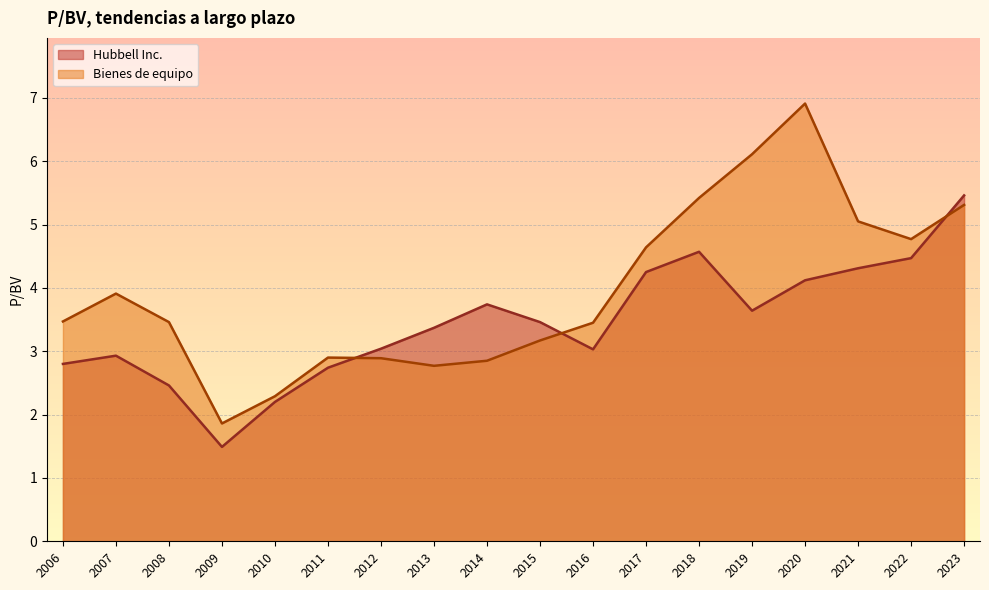

The value of Hubbell Inc. at 2018 is 4.6. True or false?

True